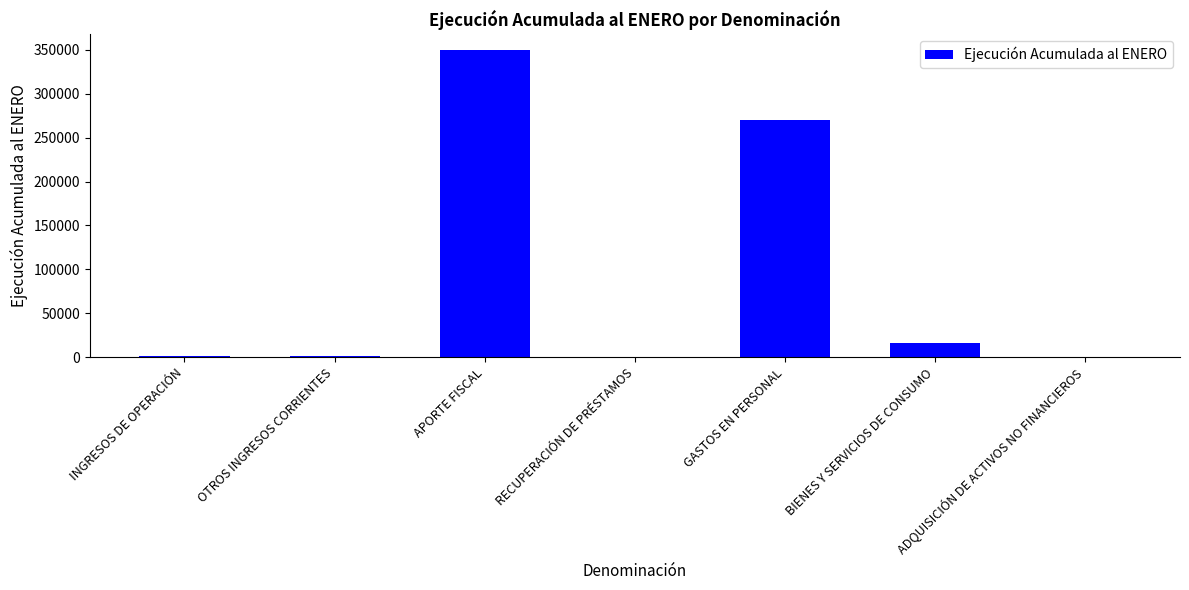

What is the approximate value at BIENES Y SERVICIOS DE CONSUMO?

16032